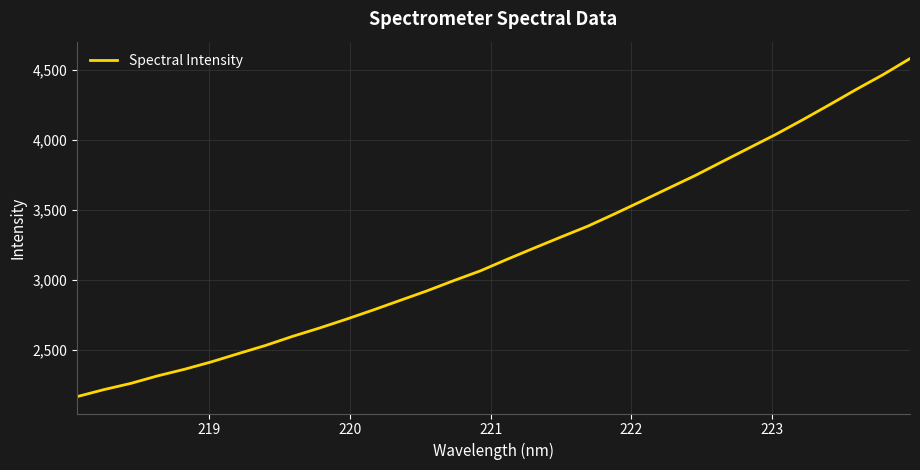

What is the maximum value shown in the chart?

4582.4